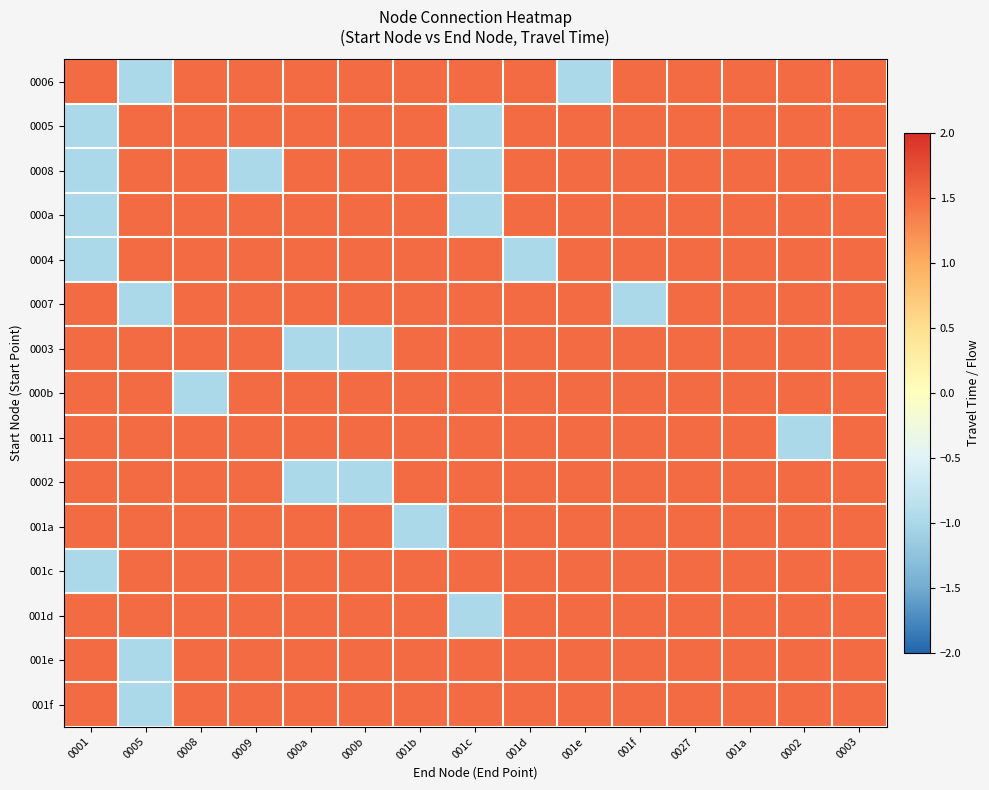

Between 001d and 0003, which is larger?

001d